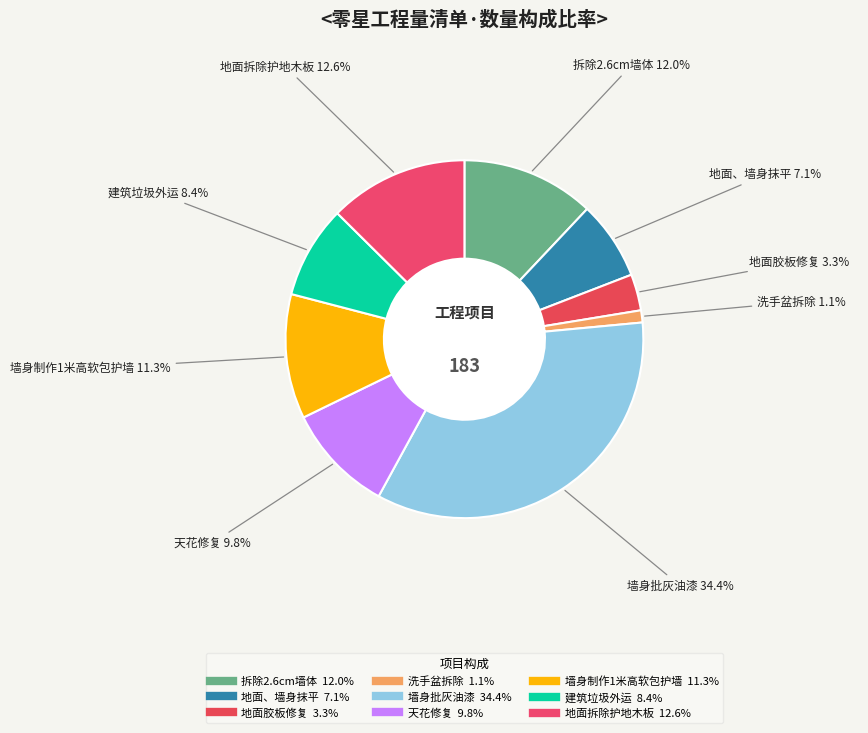

To the nearest percent, what is the difference between the 墙身批灰油漆 and 地面、墙身抹平 slice percentages?

27%